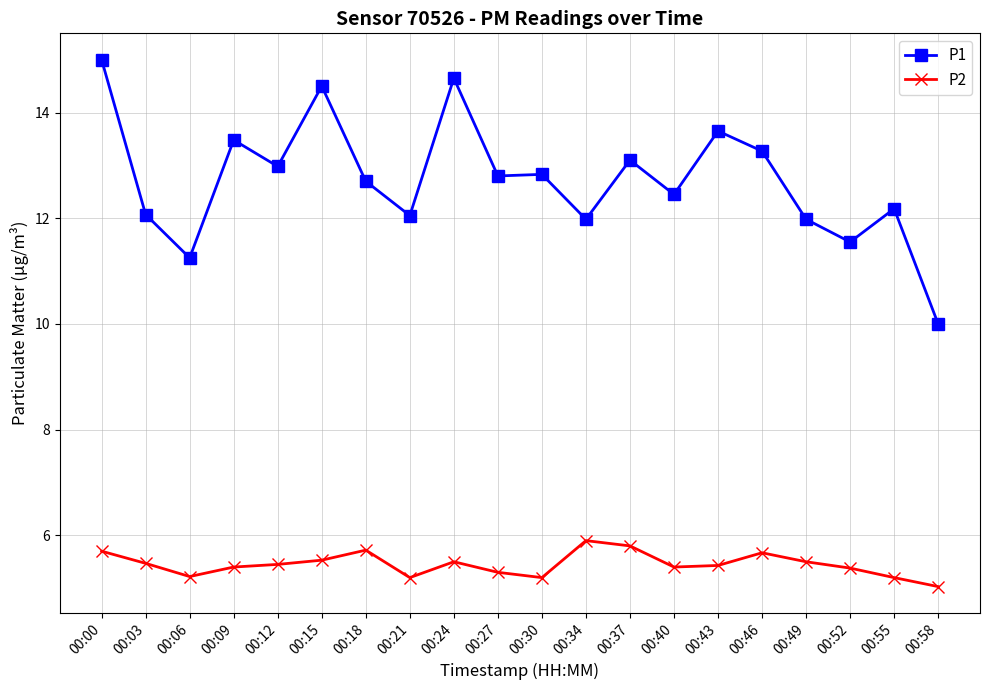

True or false: P1 and P2 intersect in this chart.

False